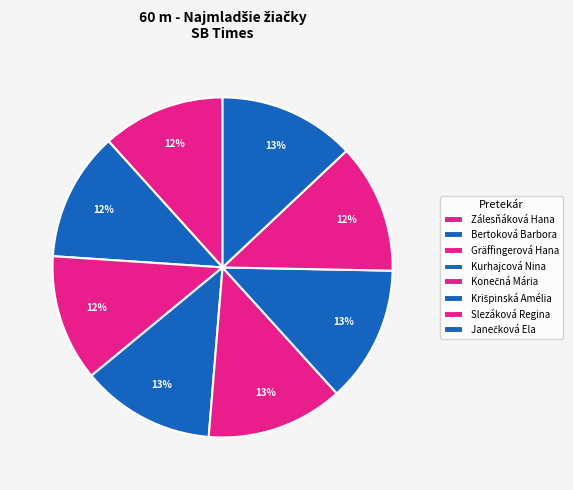

To the nearest percent, what percentage of the pie is Zálesňáková Hana?

12%